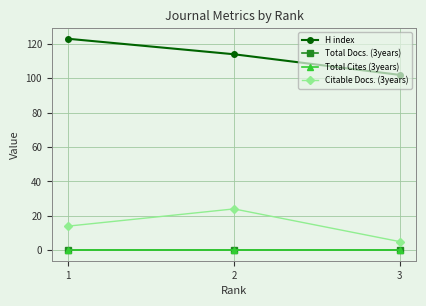

What is the sum of all H index values?

339